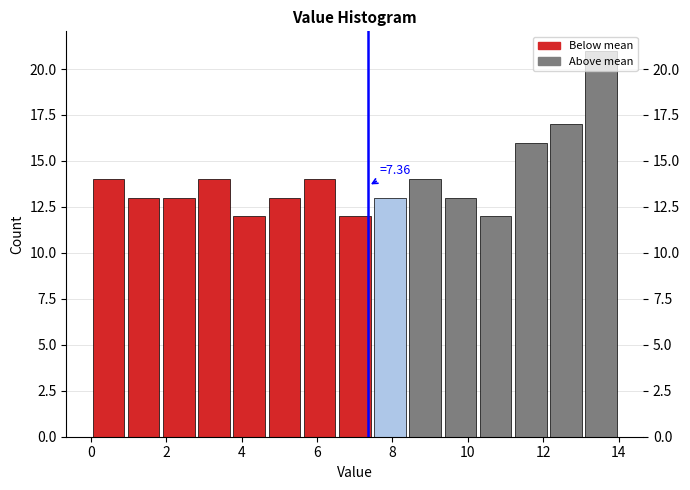

Over which range of the x-axis is the bar tallest?

13.0 to 14.0